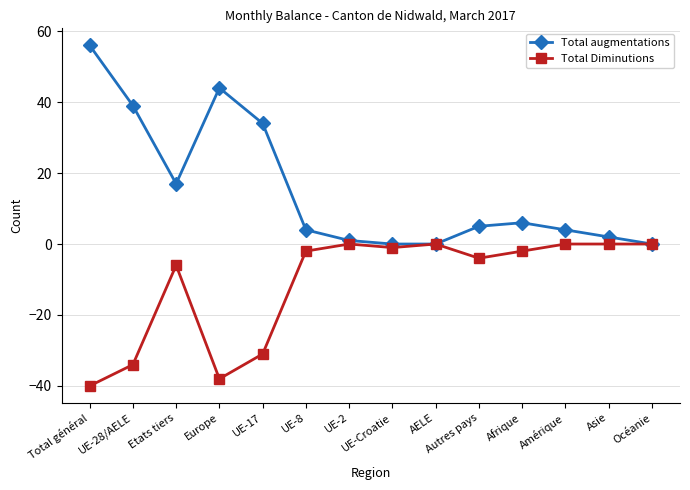

True or false: Total augmentations has a value of 11 at Etats tiers.

False